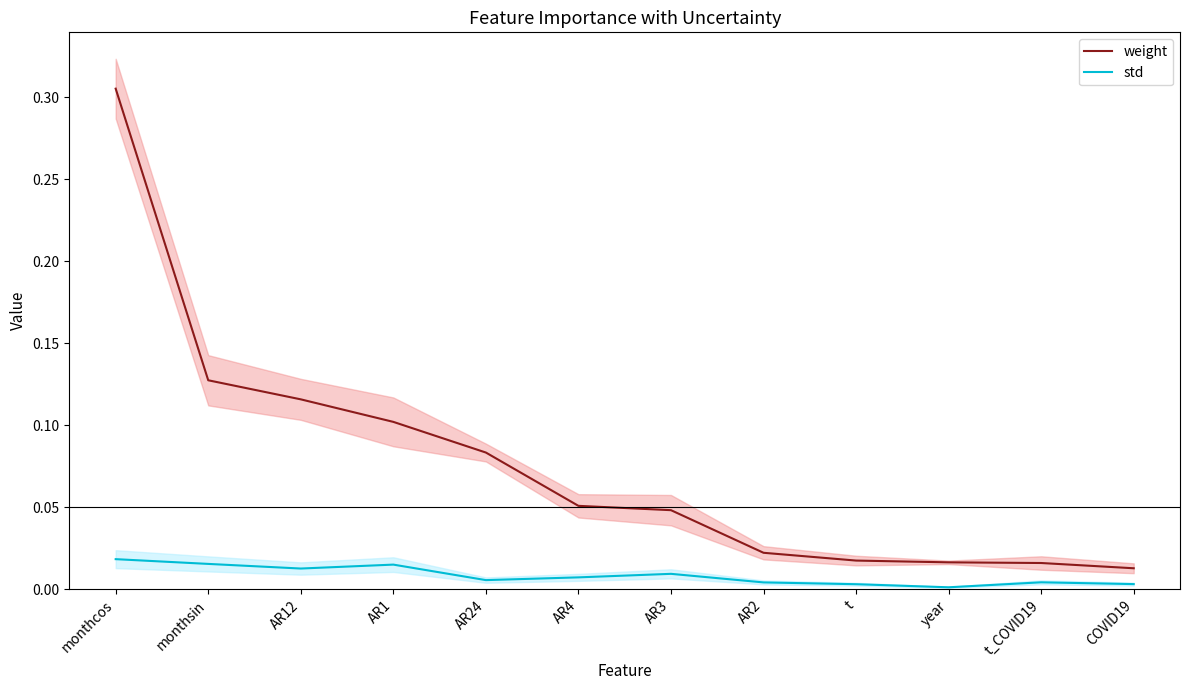

How many lines are shown in the chart?

2